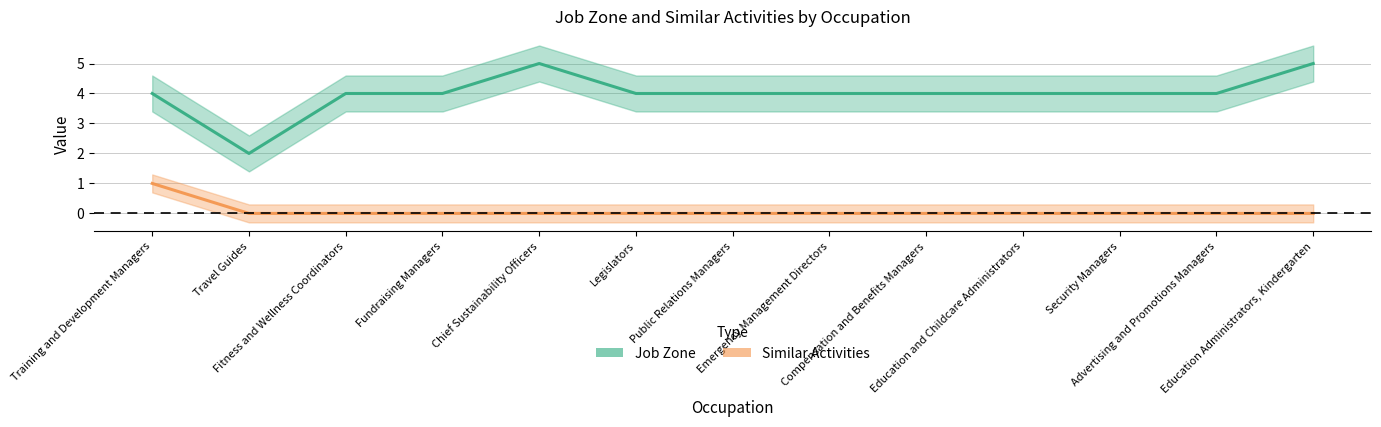

True or false: Job Zone and Similar Activities cross at least once.

False